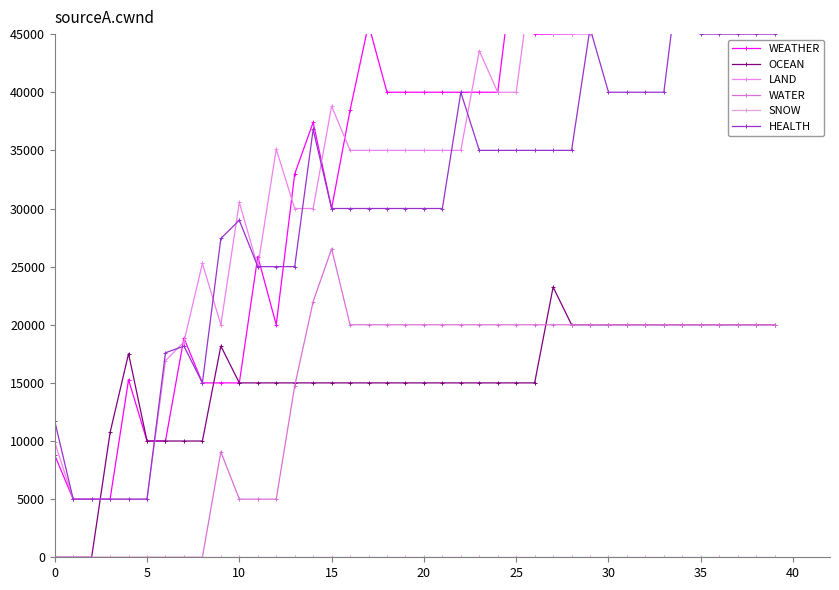

At which label does HEALTH reach its peak?

34